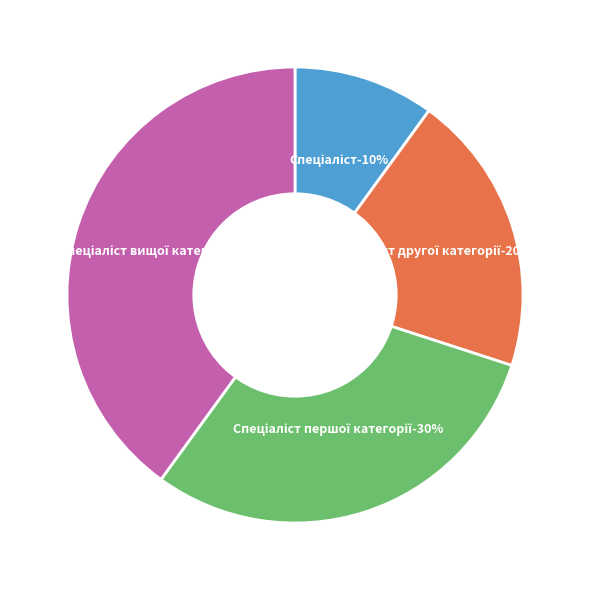

The Спеціаліст другої категорії slice represents 20% of the pie. True or false?

True